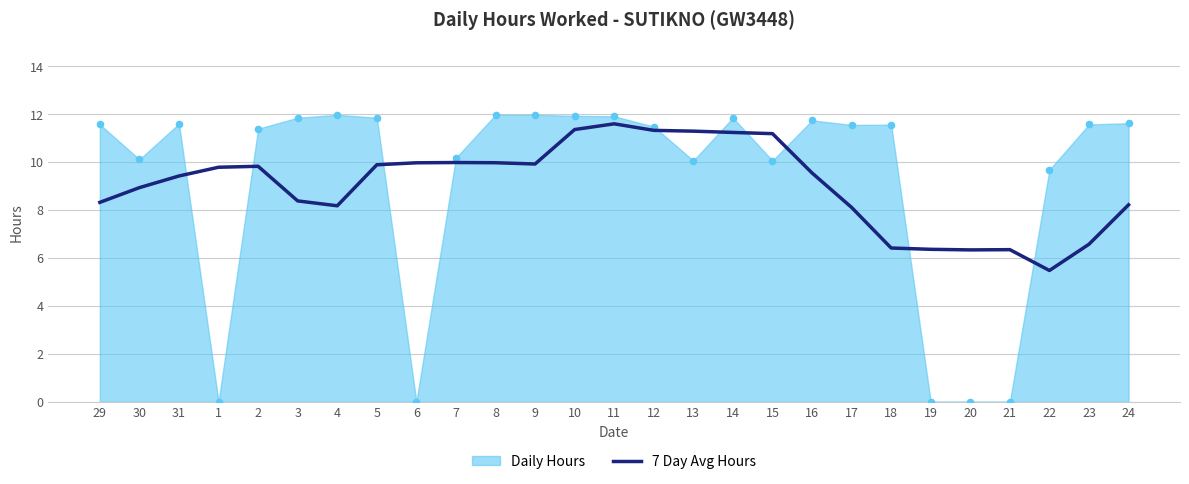

Which has a higher value, 12 or 7?

12